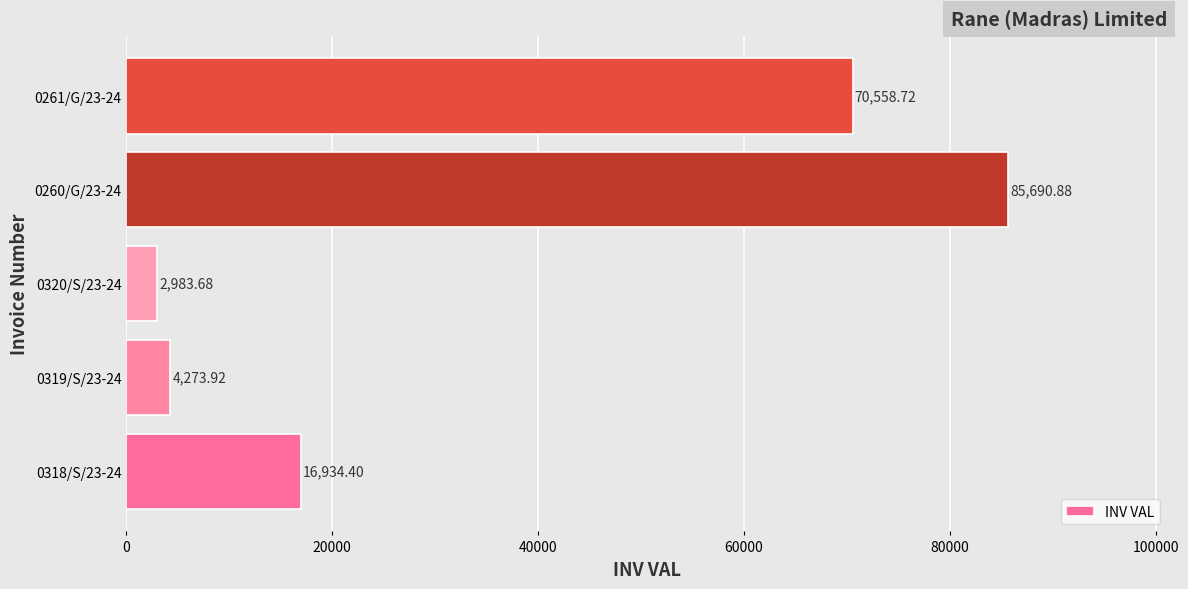

Count the number of values greater than 16934.

3